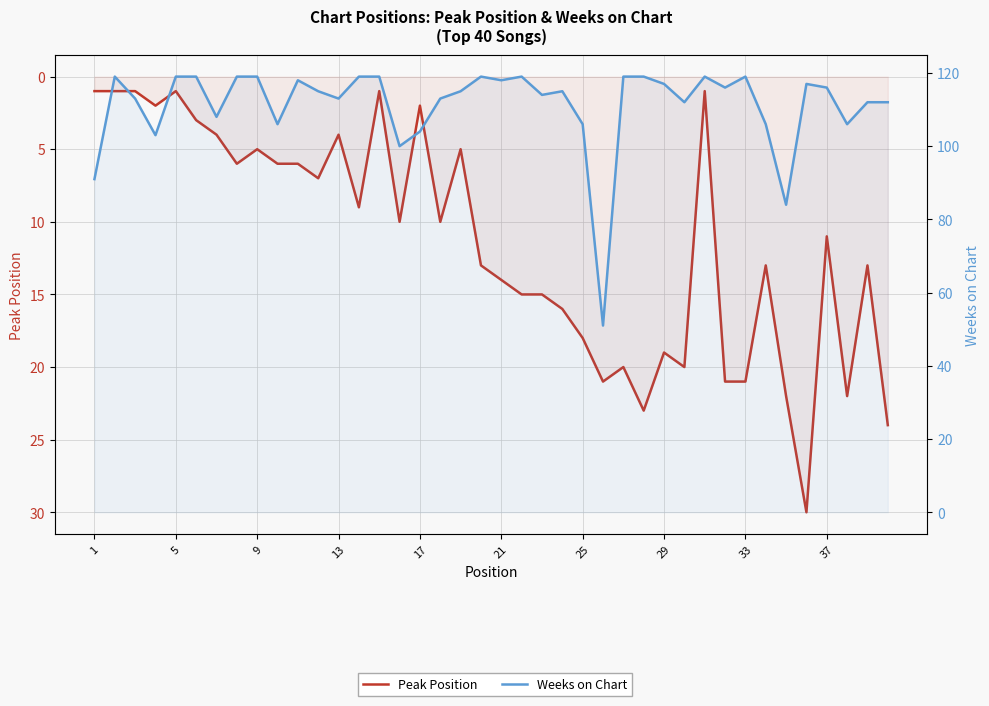

Rank the series at 9 from lowest to highest value.

Peak Position, Weeks on Chart